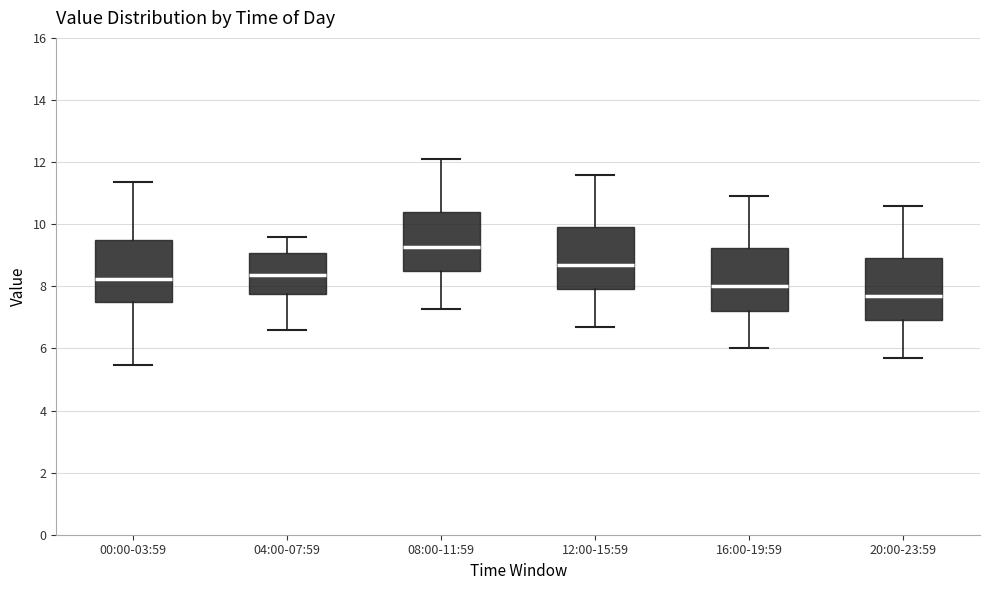

Where is the lower edge of the box for 08:00-11:59 on the y-axis? The values are not printed on the chart, so give them approximately, as read against the axis.

8.4